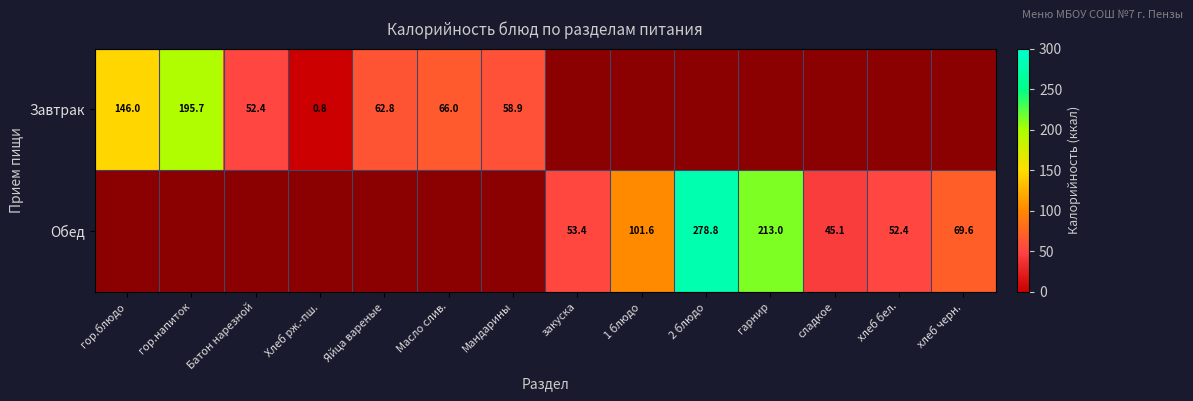

Is it true that Обед equals 86.3 at хлеб бел.?

False